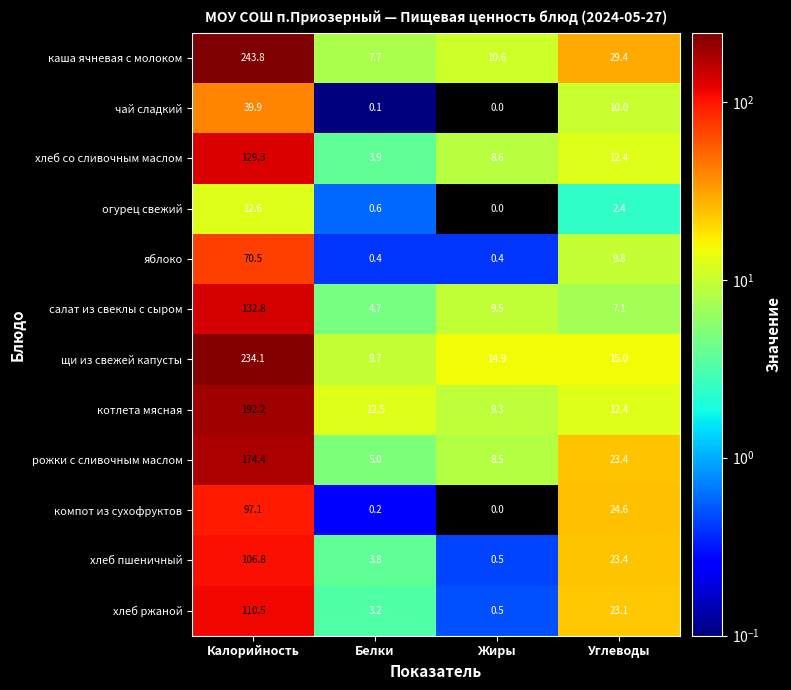

List the labels in order of каша ячневая с молоком value, largest first.

Калорийность, Углеводы, Жиры, Белки